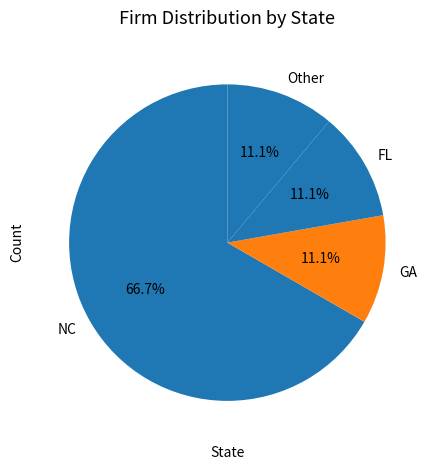

What percentage is NOT represented by Other?

88.9%